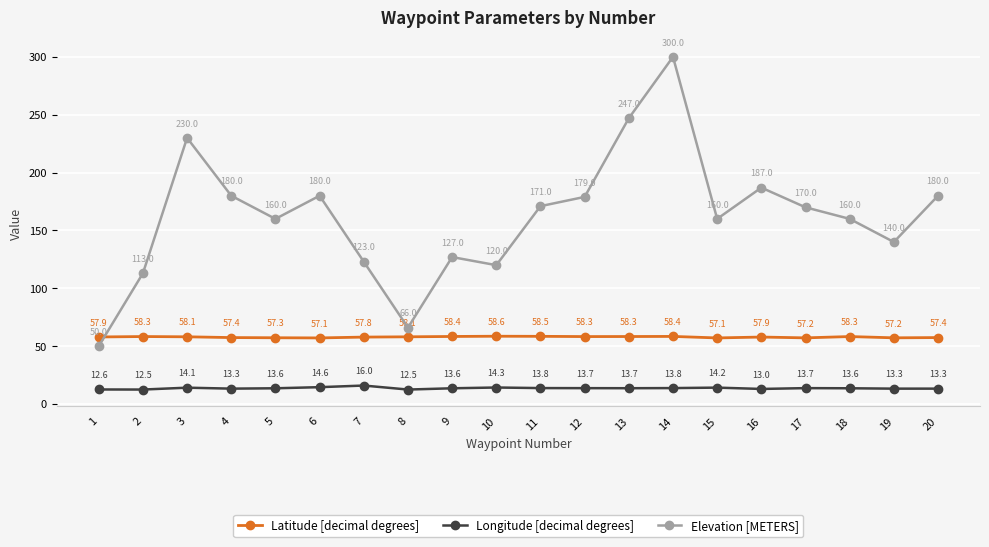

What are all the series names shown in the legend?

Latitude [decimal degrees], Longitude [decimal degrees], Elevation [METERS]